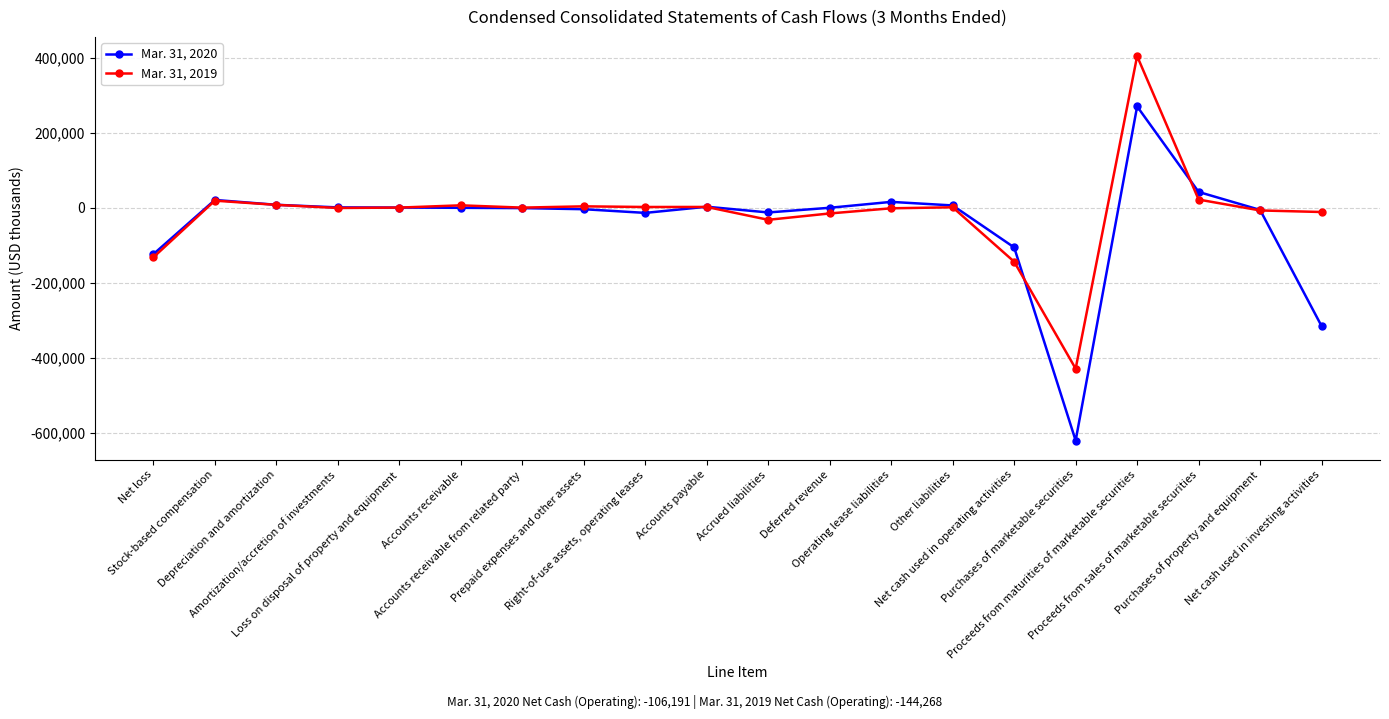

What is the smallest value displayed?

-621257